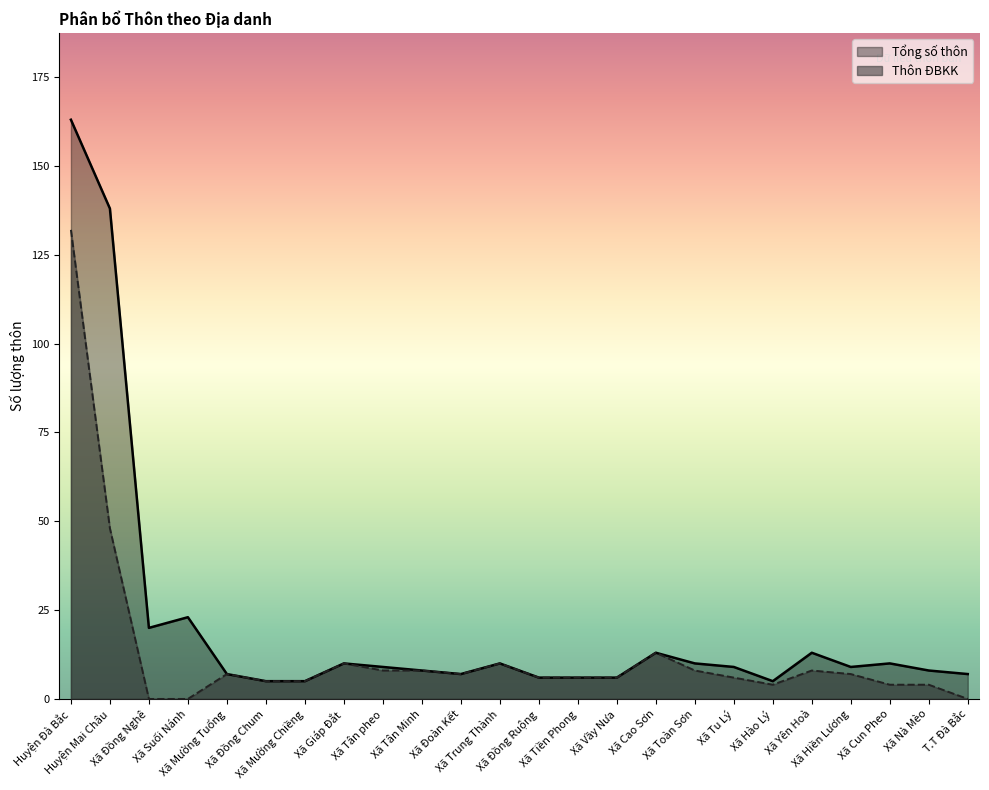

How many values in the Thôn ĐBKK series are below 7?

12